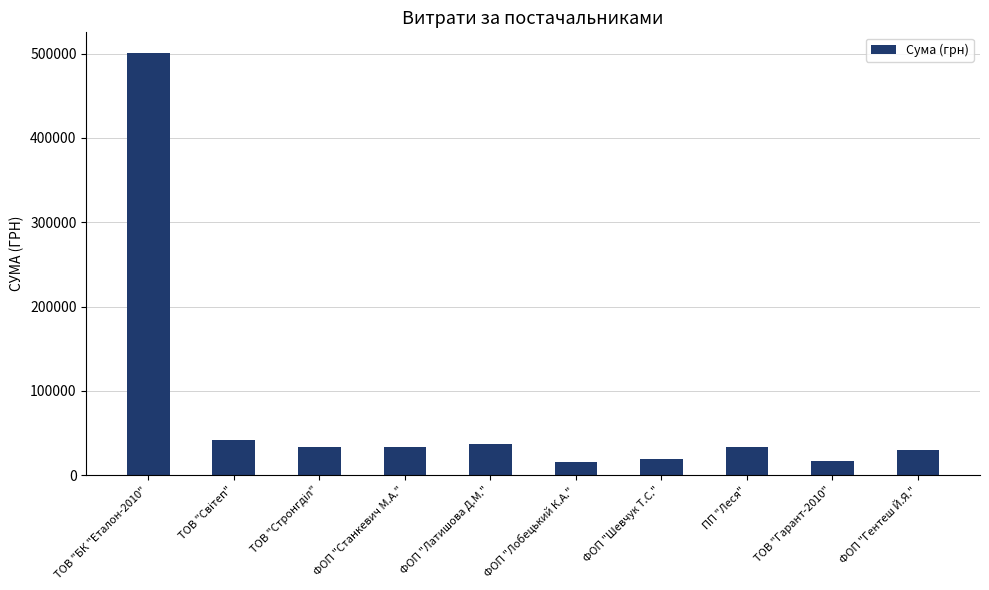

What is the difference between the values at ТОВ "БК "Еталон-2010" and ФОП "Лобецький К.А."?

484564.9